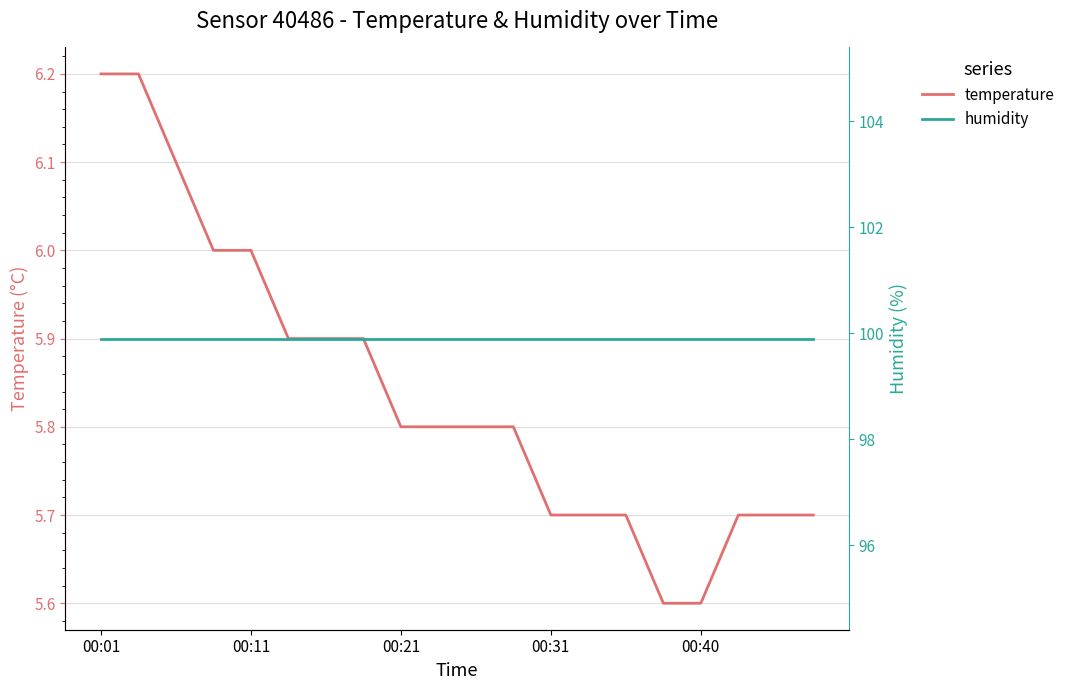

List the series in order of their peak value, highest first.

humidity, temperature